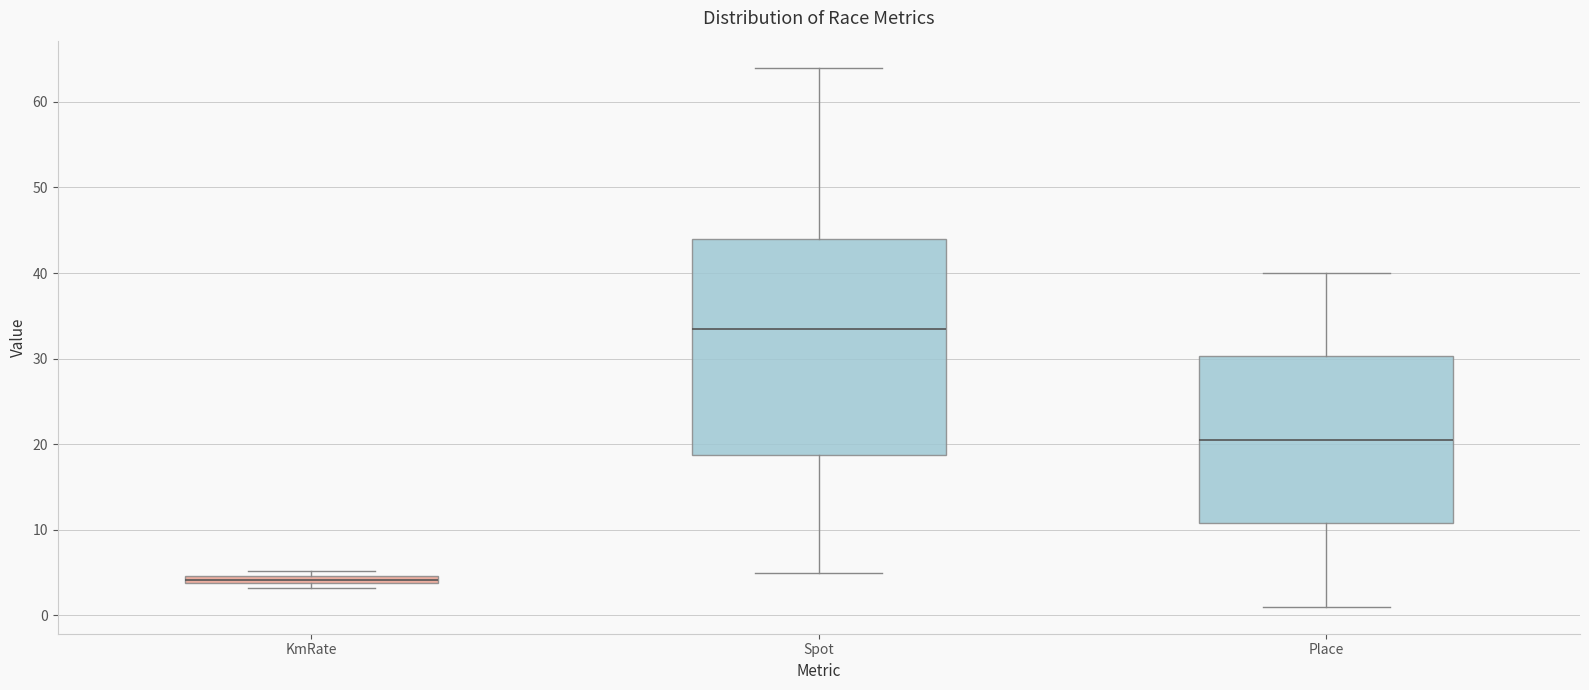

Where does the upper whisker of the box for Spot end on the y-axis? The values are not printed on the chart, so give them approximately, as read against the axis.

64